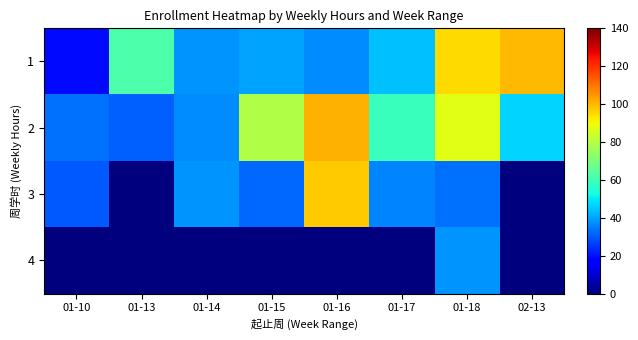

What is the spread (max minus min) of values at 02-13?

100